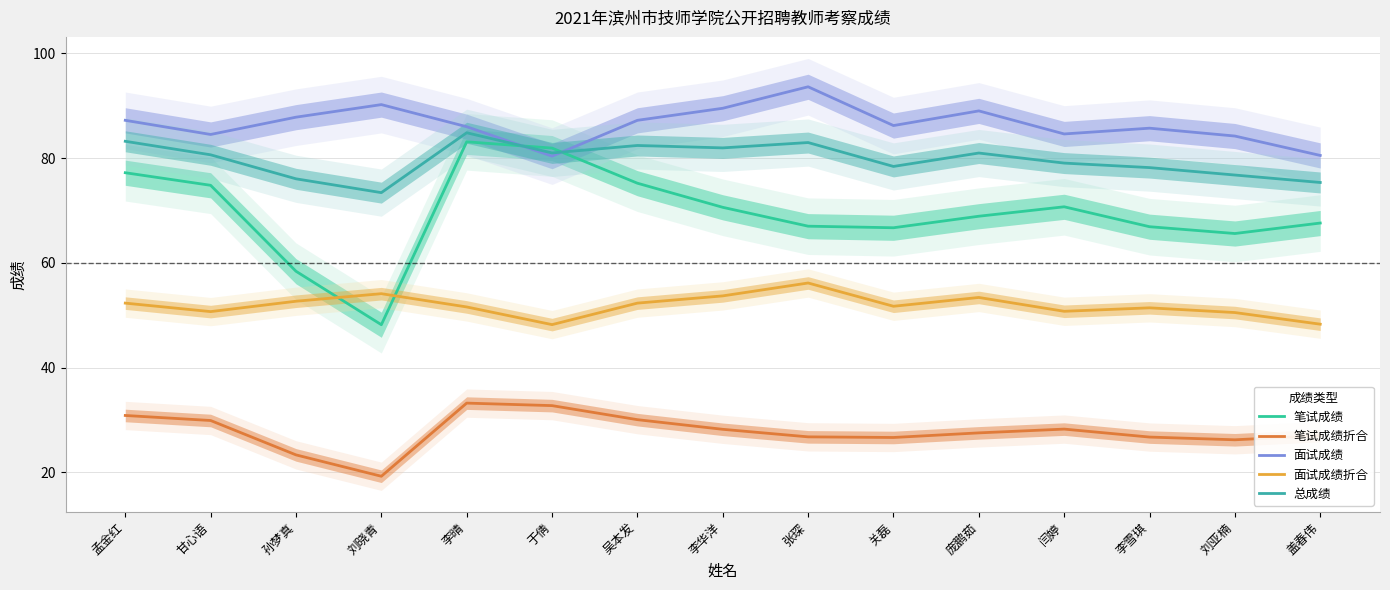

Which series has the largest range (max minus min)?

笔试成绩